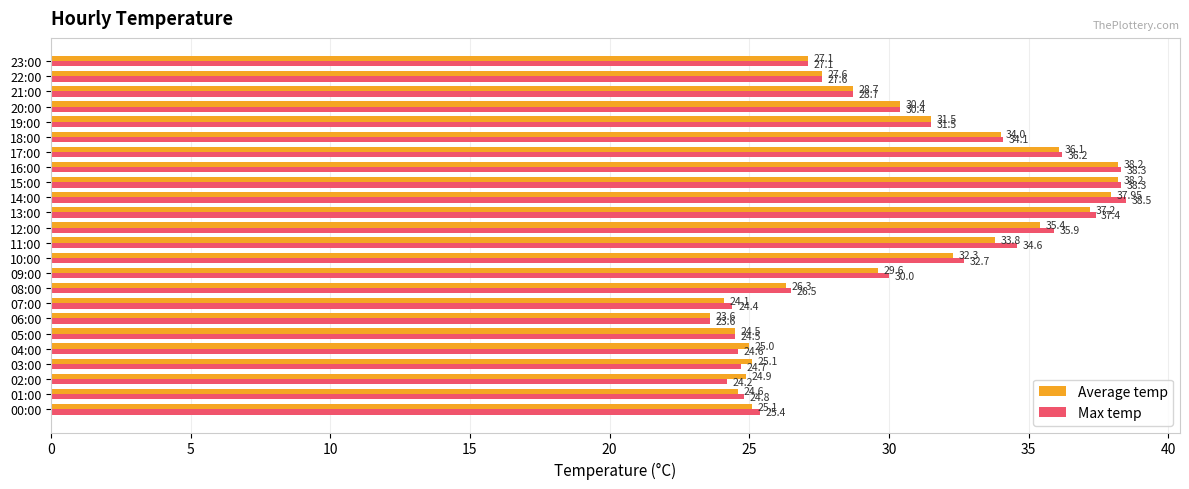

What is the sum of all Max temp values?

724.0